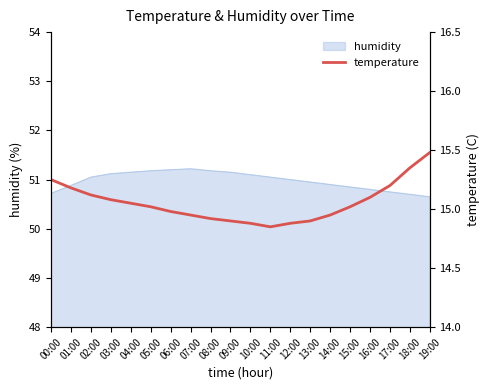

At which category does the chart reach its minimum across all series?

11:00